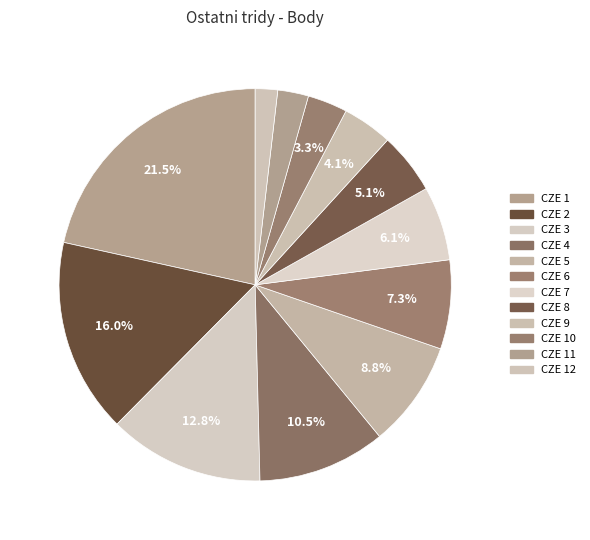

True or false: CZE 7 accounts for 1% of the total.

False